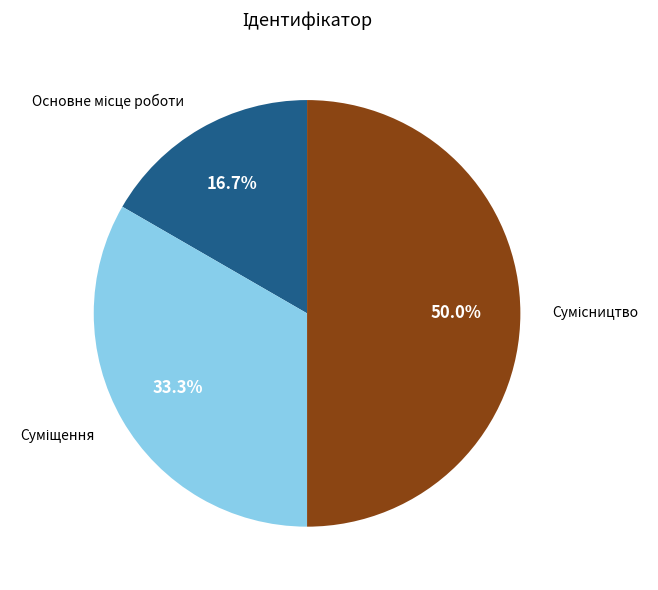

Which slice is the smallest?

Основне місце роботи